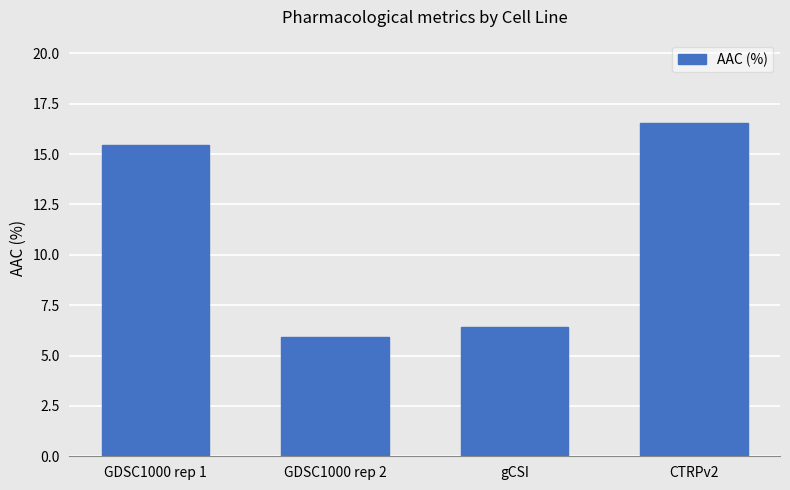

Read the value at CTRPv2.

16.5